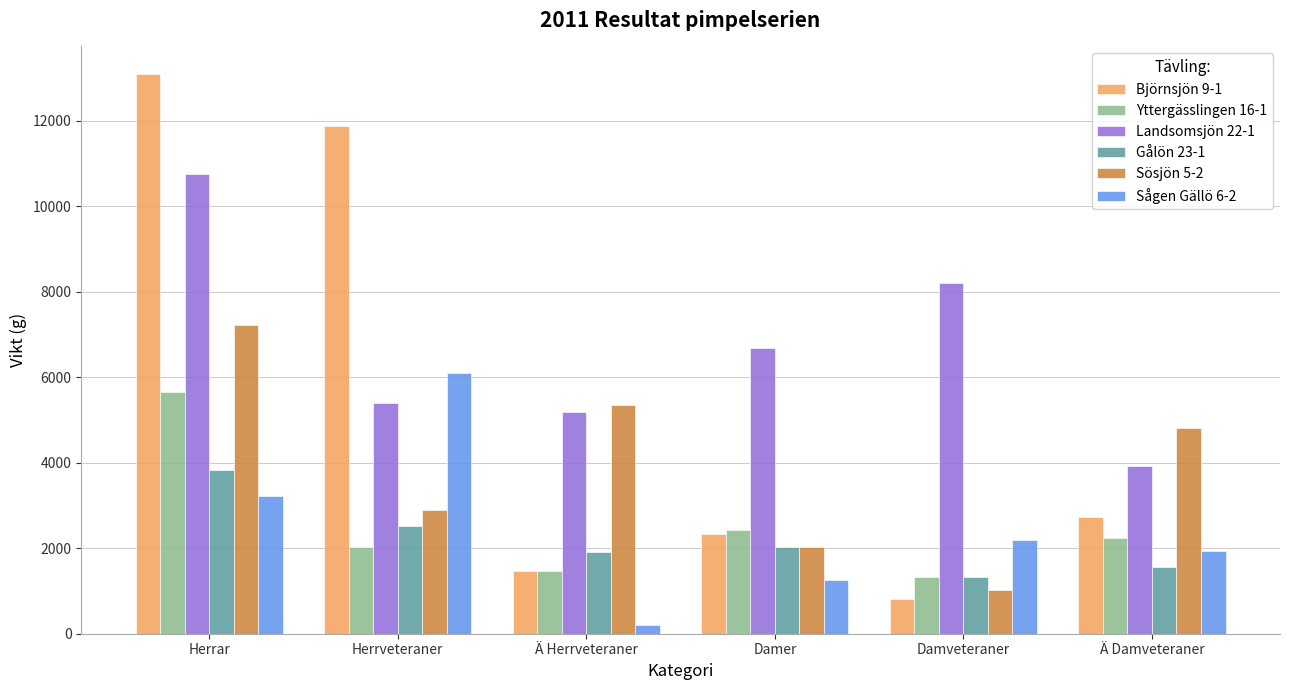

Reading left to right, extract all data points from this chart.

Björnsjön 9-1: 13085	11875	1462	2330	816	2728
Yttergässlingen 16-1: 5652	2020	1476	2422	1316	2248
Landsomsjön 22-1: 10745	5404	5192	6695	8215	3934
Gålön 23-1: 3834	2520	1910	2018	1338	1560
Sösjön 5-2: 7220	2892	5358	2018	1016	4822
Sågen Gällö 6-2: 3224	6090	214	1268	2192	1946